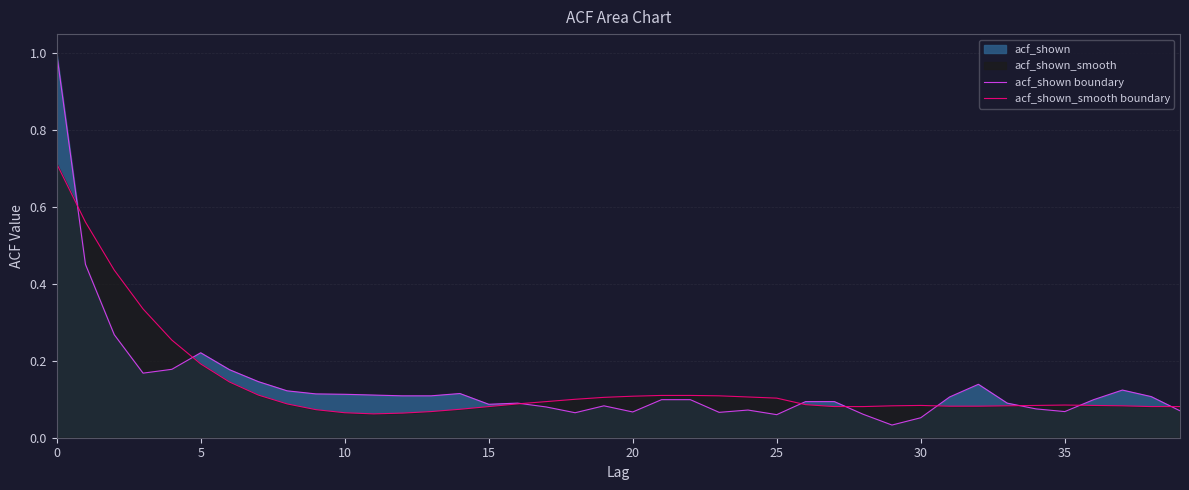

List the series in order of their peak value, highest first.

acf_shown boundary, acf_shown_smooth boundary